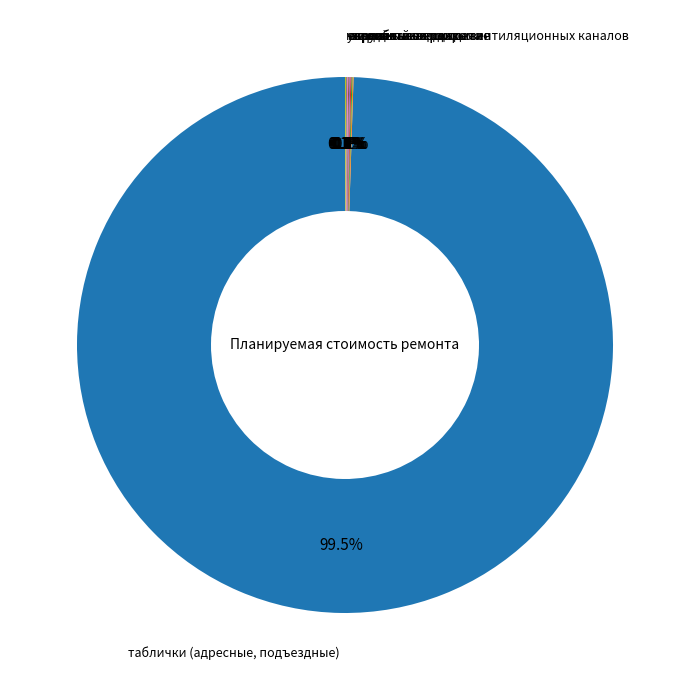

Is there a majority slice in this chart?

Yes